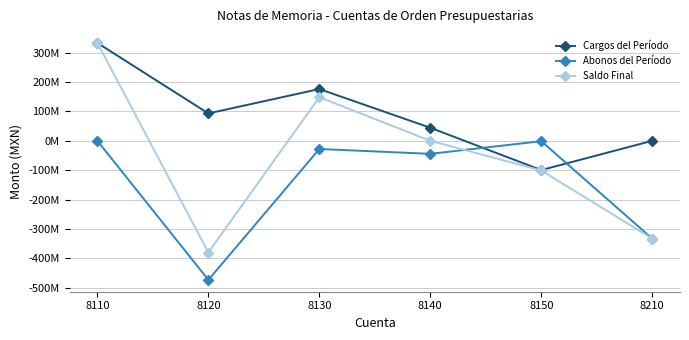

What is the difference between the second highest and minimum values in the Saldo Final series?

528306401.2